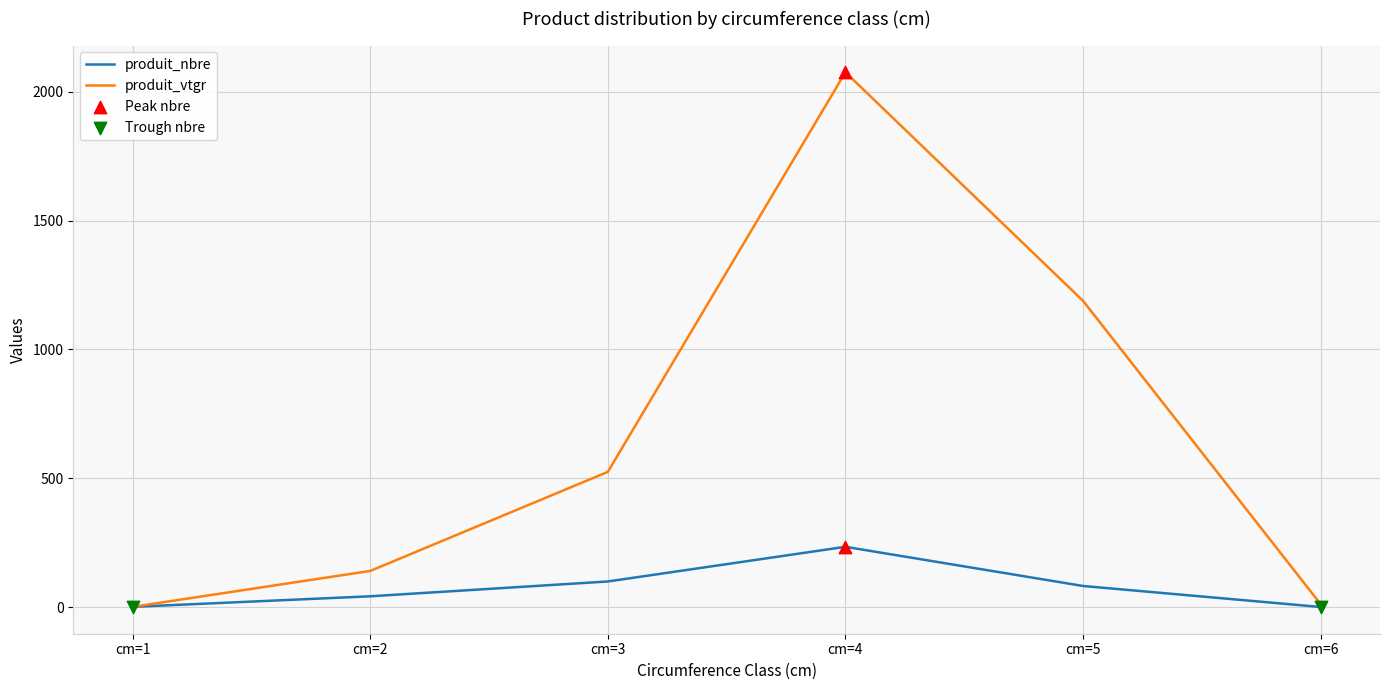

Where is produit_vtgr nearest to the value 1038?

cm=5